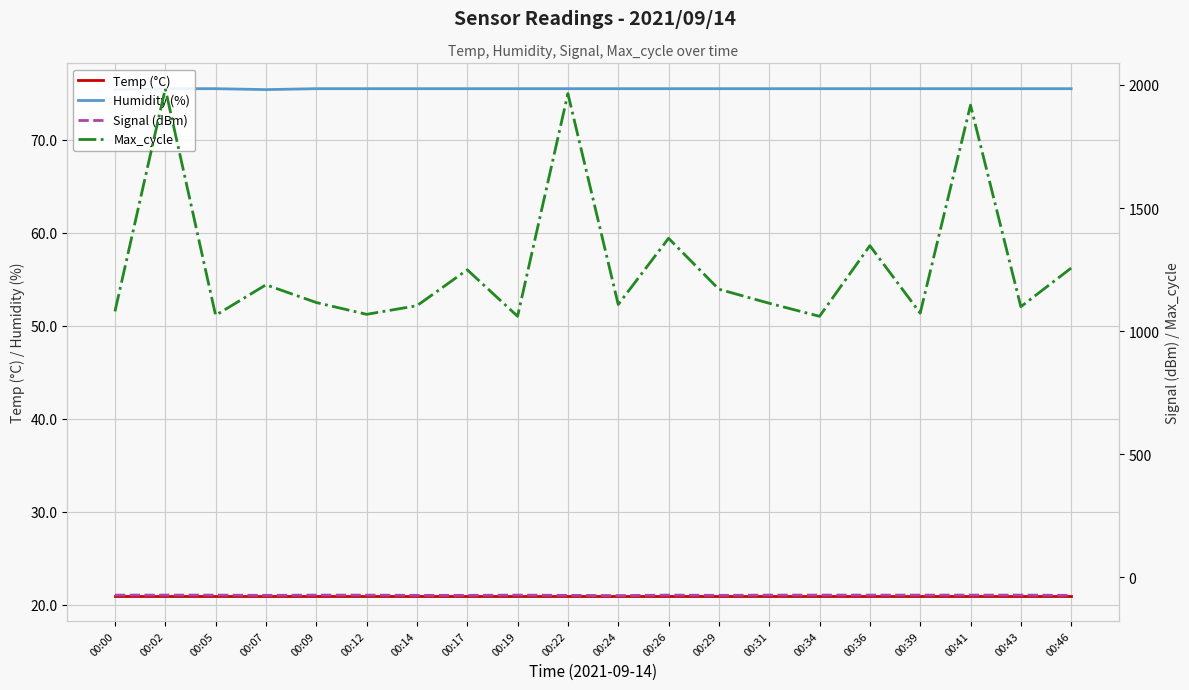

What is the average value of the Max_cycle series?

1270.0